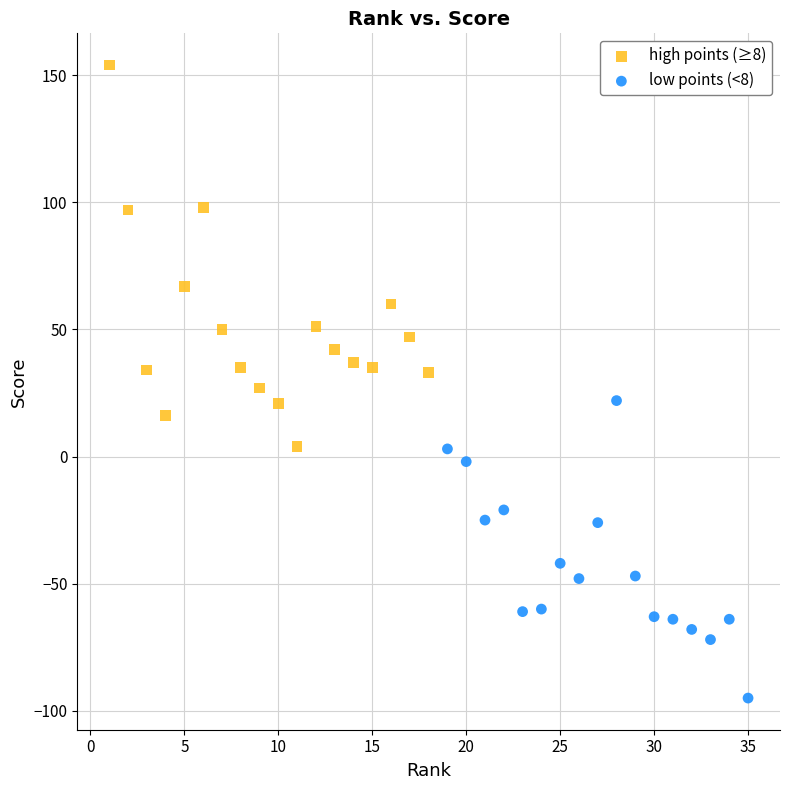

Which series contains the highest Y value?

high points (≥8)